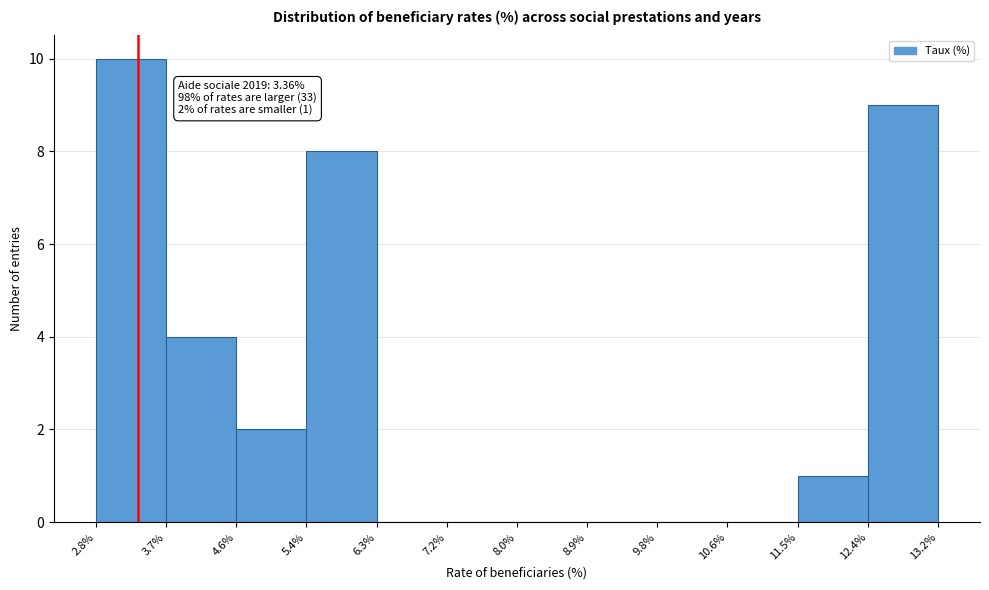

Which range on the x-axis has the tallest bar?

2.8% to 3.7%